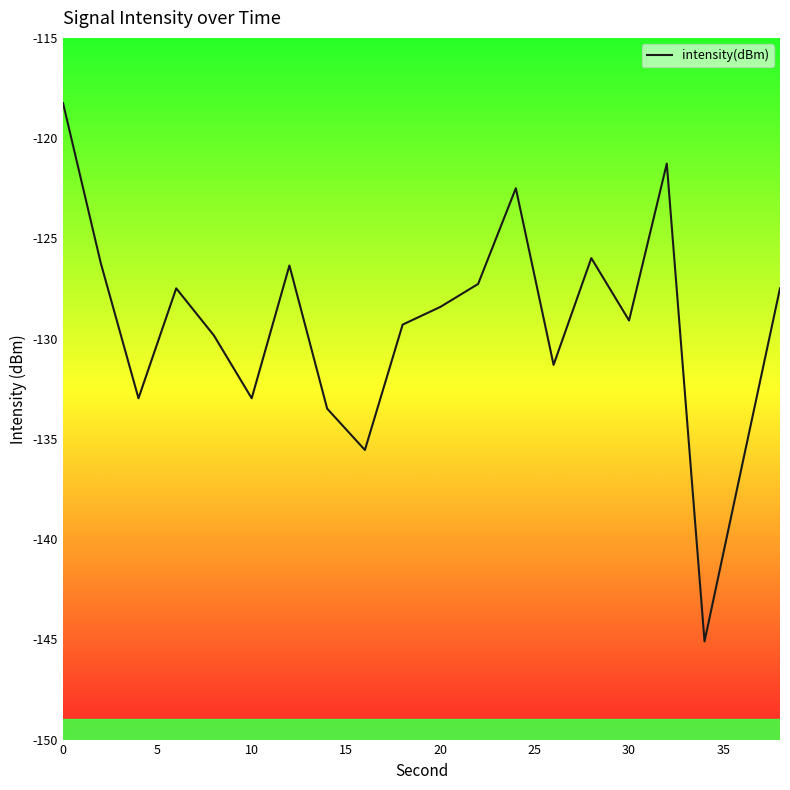

What is the smallest value displayed?

-145.1